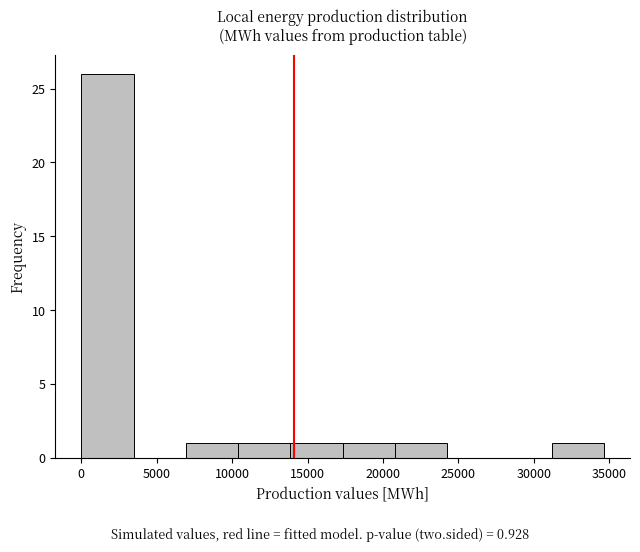

How tall is the bar that spans 10500 to 14000 on the x-axis? Neither the bar edges nor the heights are printed on the chart, so give them approximately, as read against the axes.

1